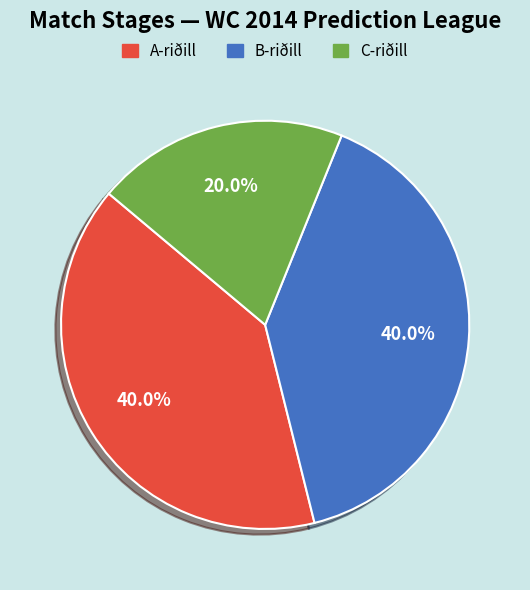

How many slices are in this pie chart?

3